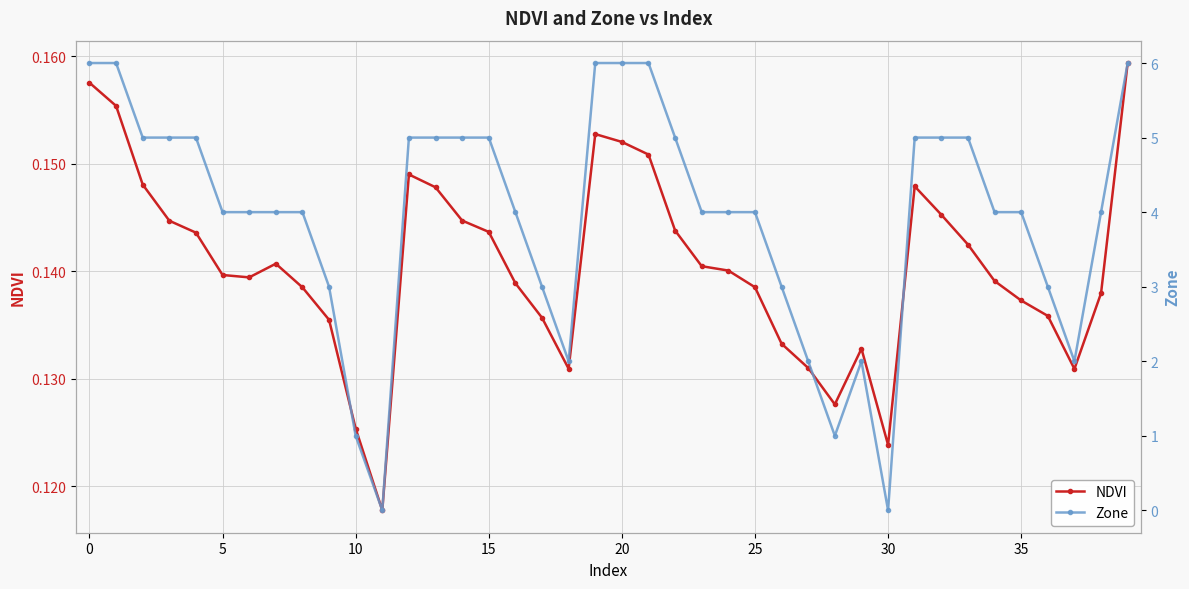

Rank the series by their average value, from highest to lowest.

Zone, NDVI